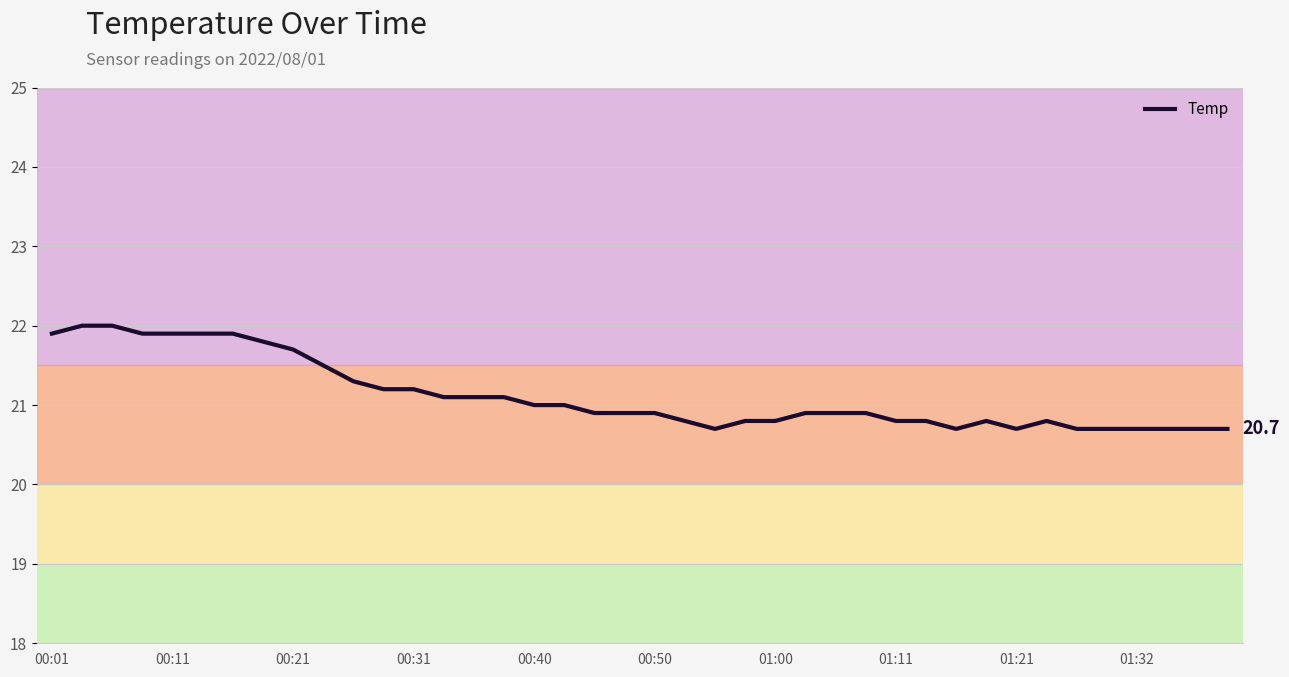

What is the smallest value displayed?

20.7